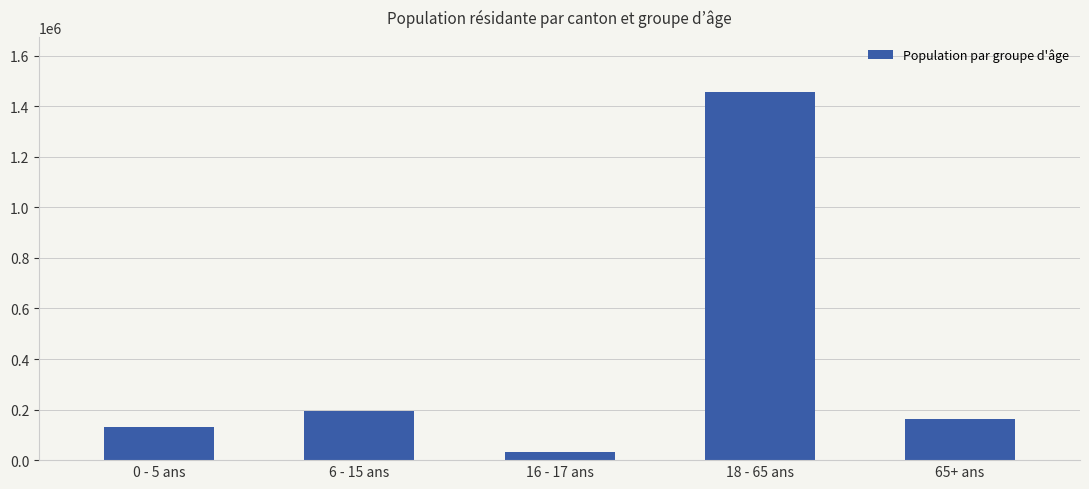

What is the maximum value shown in the chart?

1455977